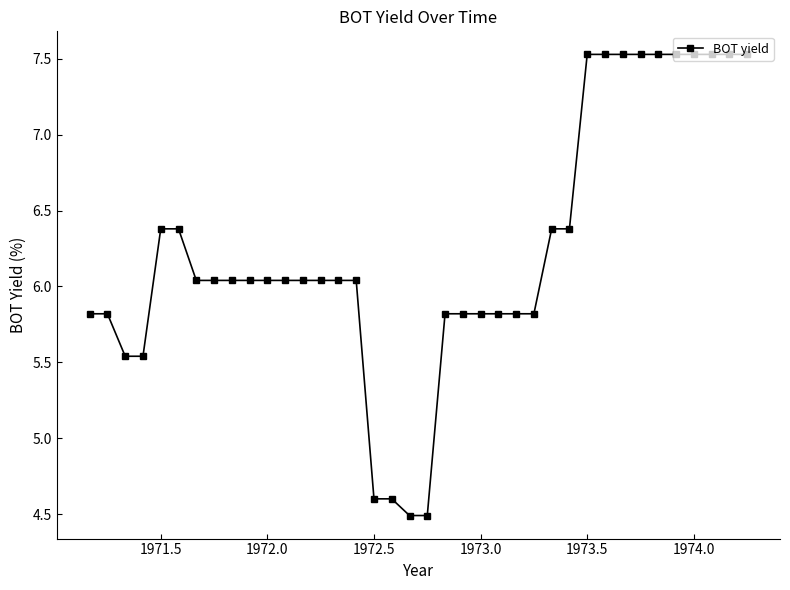

How many data points are less than 6?

14